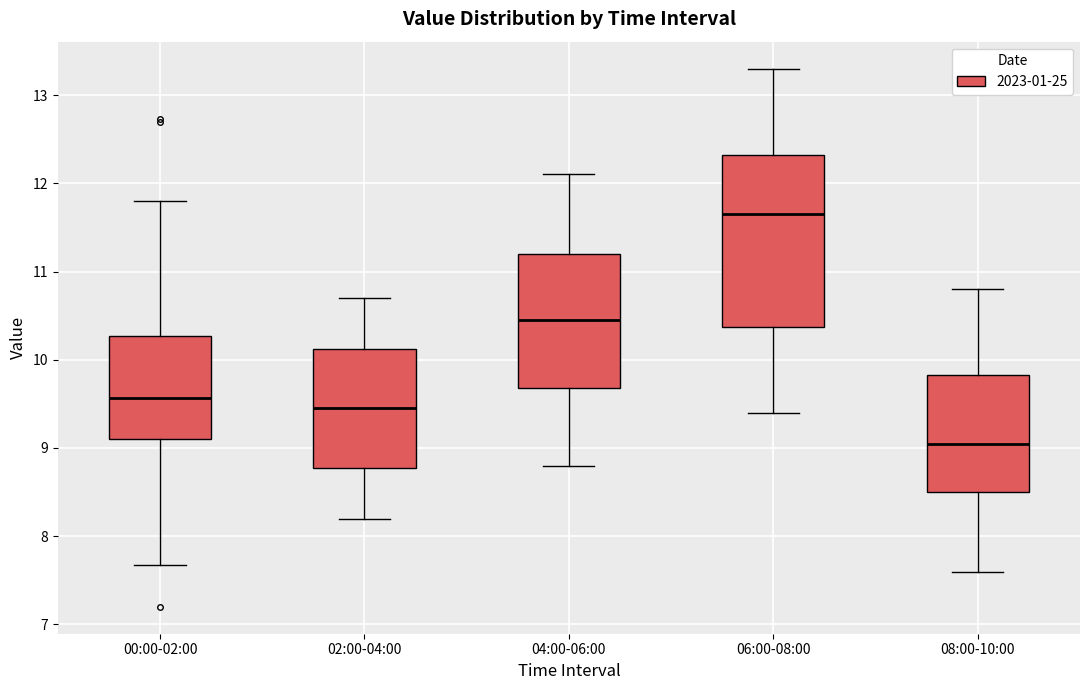

Where is the lower edge of the box for 02:00-04:00 on the y-axis? The values are not printed on the chart, so give them approximately, as read against the axis.

8.8